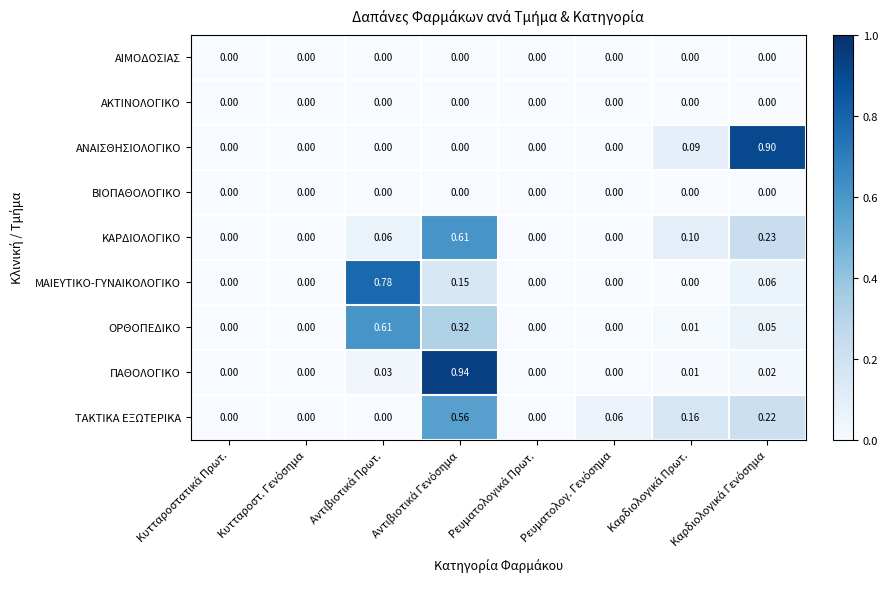

Which label corresponds to the smallest value in the chart?

Κυτταροστατικά Πρωτ.